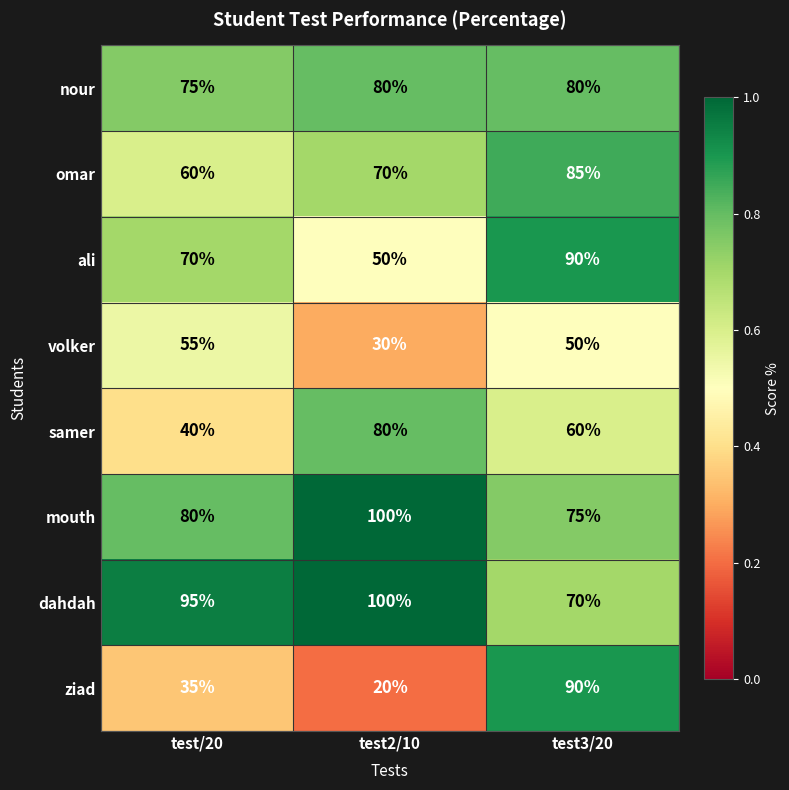

What is the sum of the dahdah values at test3/20 and test2/10?

170